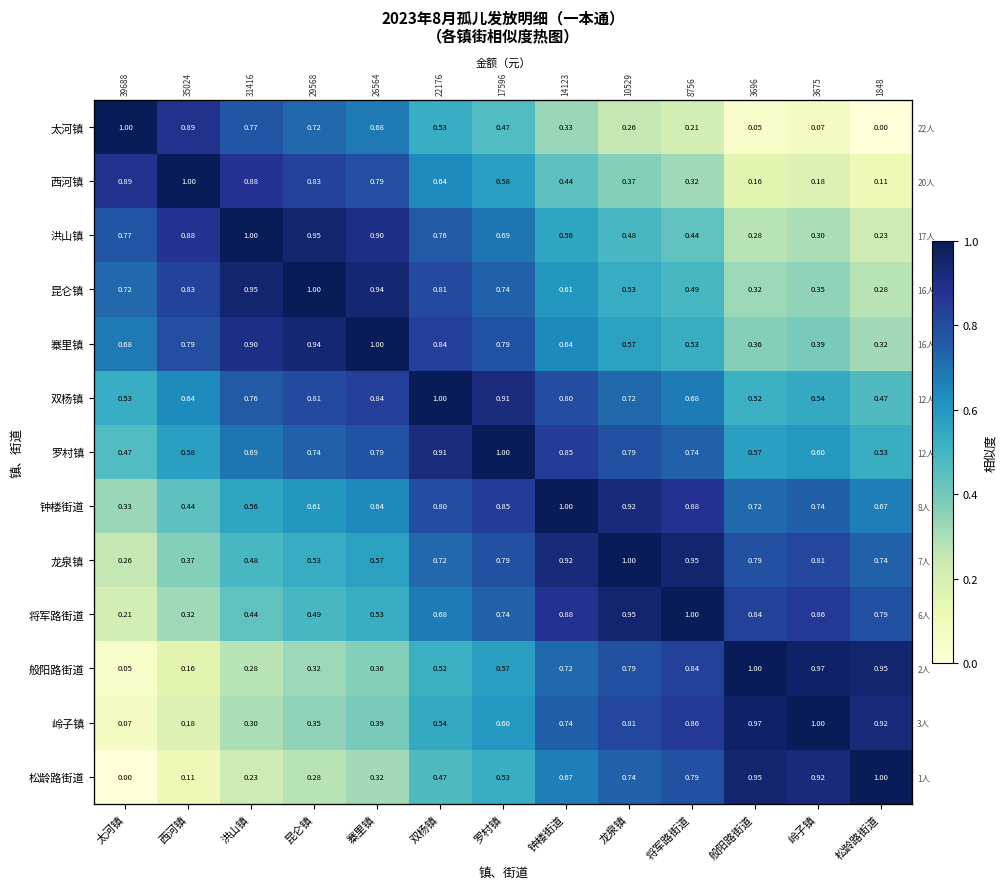

What is the maximum value for 钟楼街道?

1.0